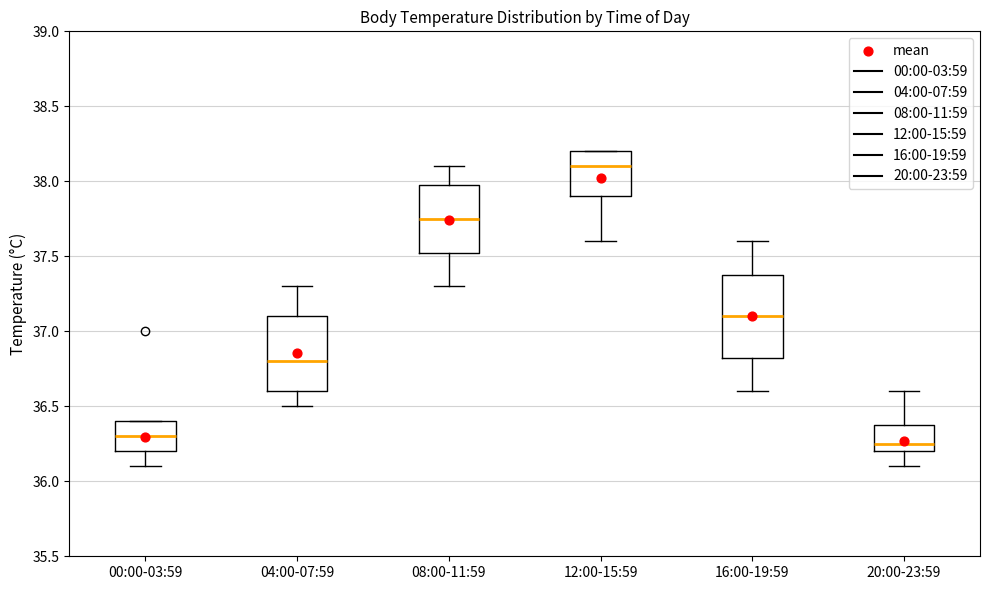

Which box is the tallest, from its lower edge to its upper edge?

16:00-19:59